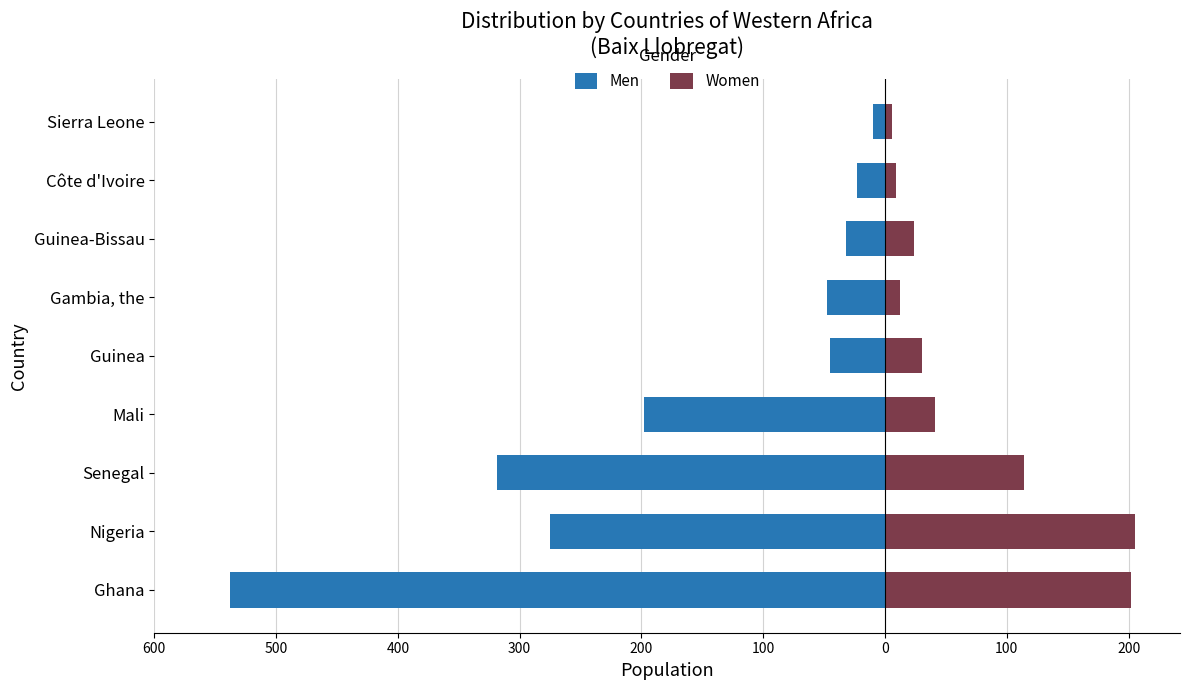

List the series in order of their overall mean, highest first.

Women, Men